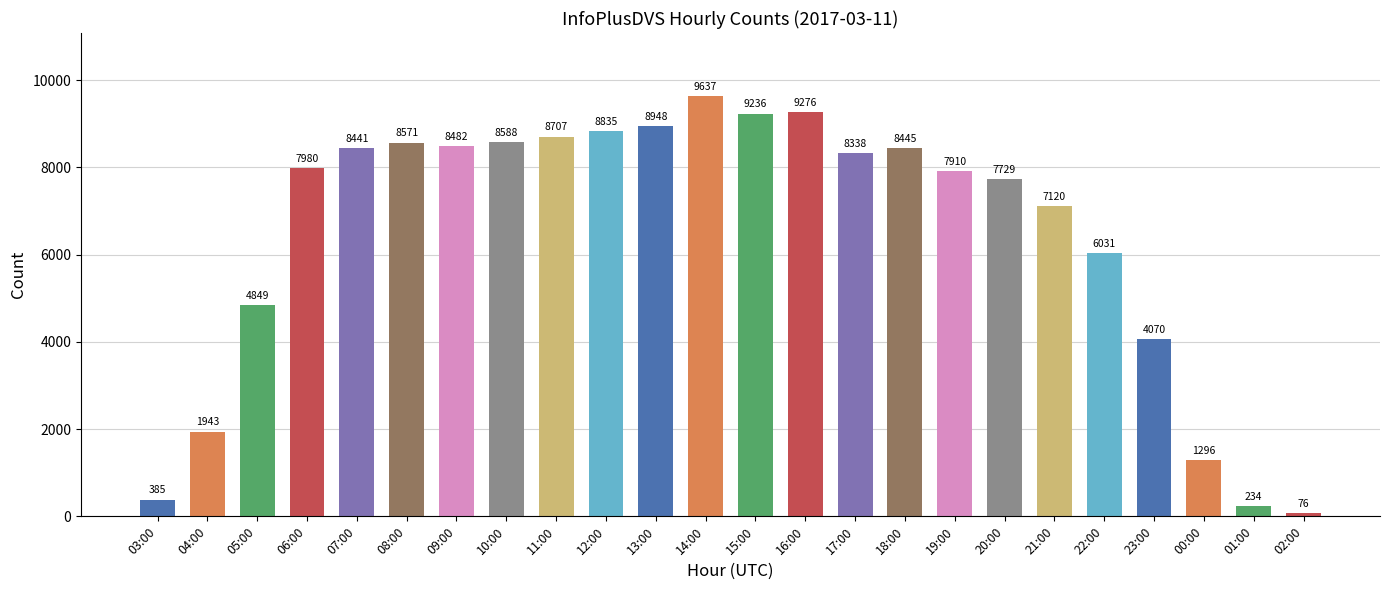

Rank the categories by value from highest to lowest.

14:00, 16:00, 15:00, 13:00, 12:00, 11:00, 10:00, 08:00, 09:00, 18:00, 07:00, 17:00, 06:00, 19:00, 20:00, 21:00, 22:00, 05:00, 23:00, 04:00, 00:00, 03:00, 01:00, 02:00